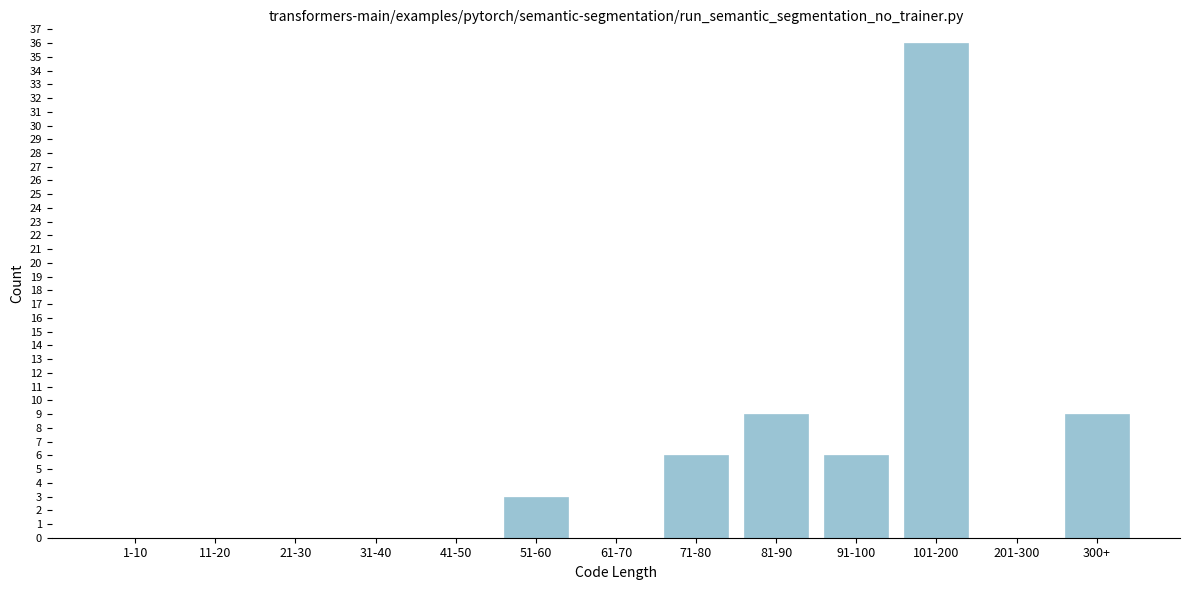

Reading left to right, what are all the values shown in this chart?

1-10=0	11-20=0	21-30=0	31-40=0	41-50=0	51-60=3	61-70=0	71-80=6	81-90=9	91-100=6	101-200=36	201-300=0	300+=9